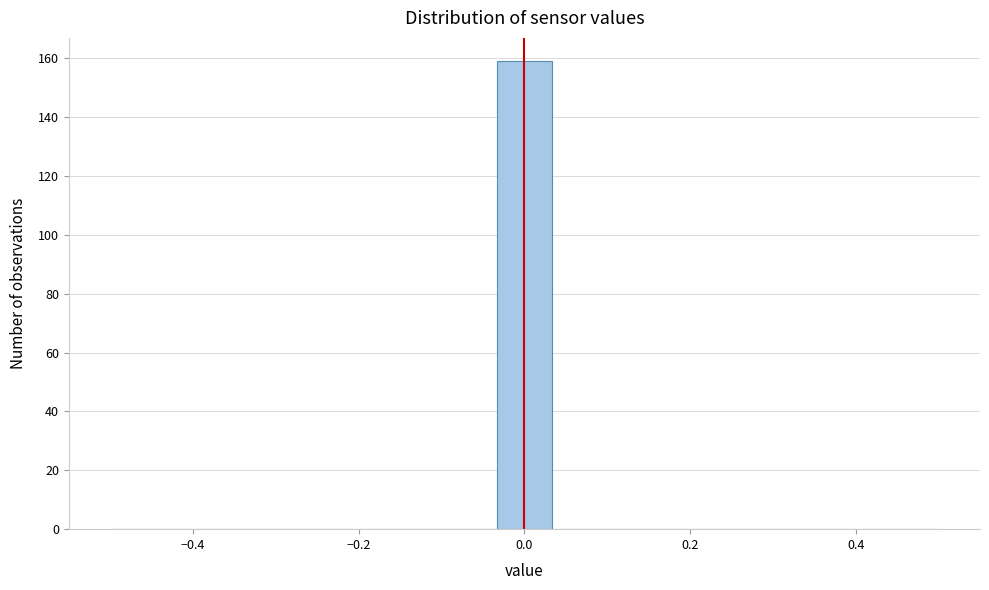

Around what value on the x-axis is the tallest bar? Give the approximate position of its centre, as read against the axis.

0.00